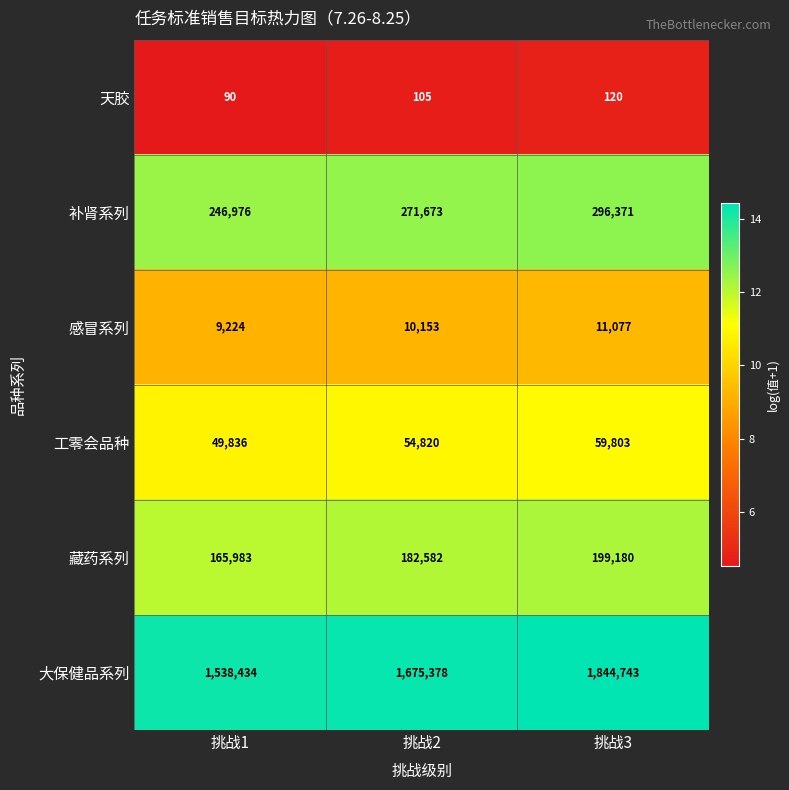

Reading left to right, list all the values displayed in this chart.

天胶: 挑战1=90	挑战2=105	挑战3=120
补肾系列: 挑战1=246976	挑战2=271673	挑战3=296371
感冒系列: 挑战1=9224	挑战2=10153	挑战3=11077
工零会品种: 挑战1=49836	挑战2=54820	挑战3=59803
藏药系列: 挑战1=165983	挑战2=182582	挑战3=199180
大保健品系列: 挑战1=1538434	挑战2=1675378	挑战3=1844743